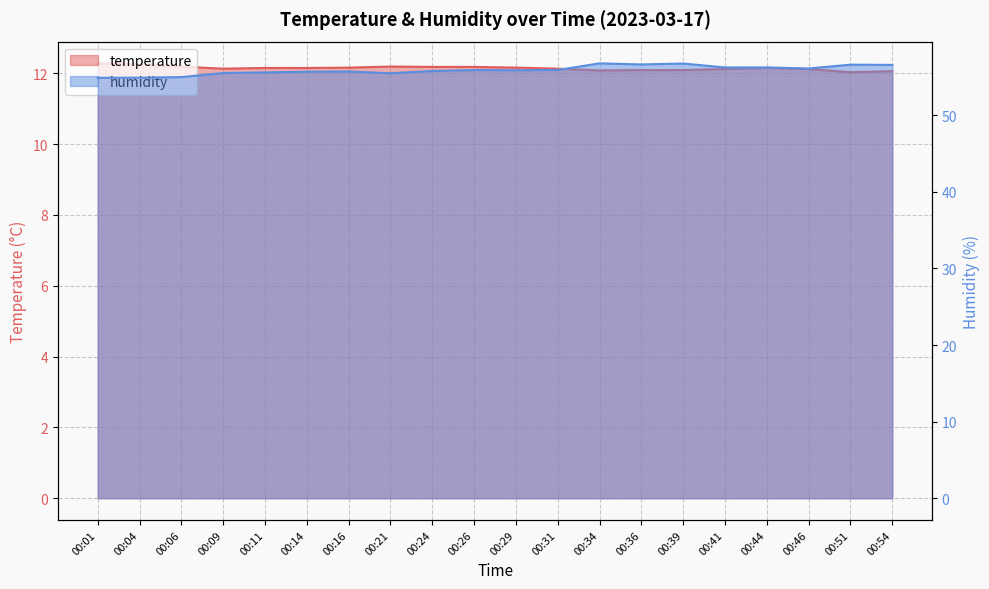

Where is the first local maximum for temperature?

00:21